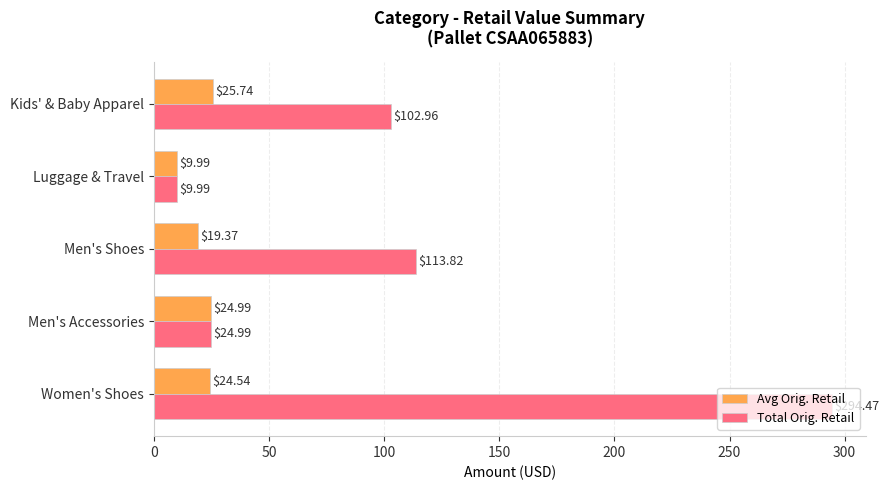

Which category has the highest value across all series?

Women's Shoes